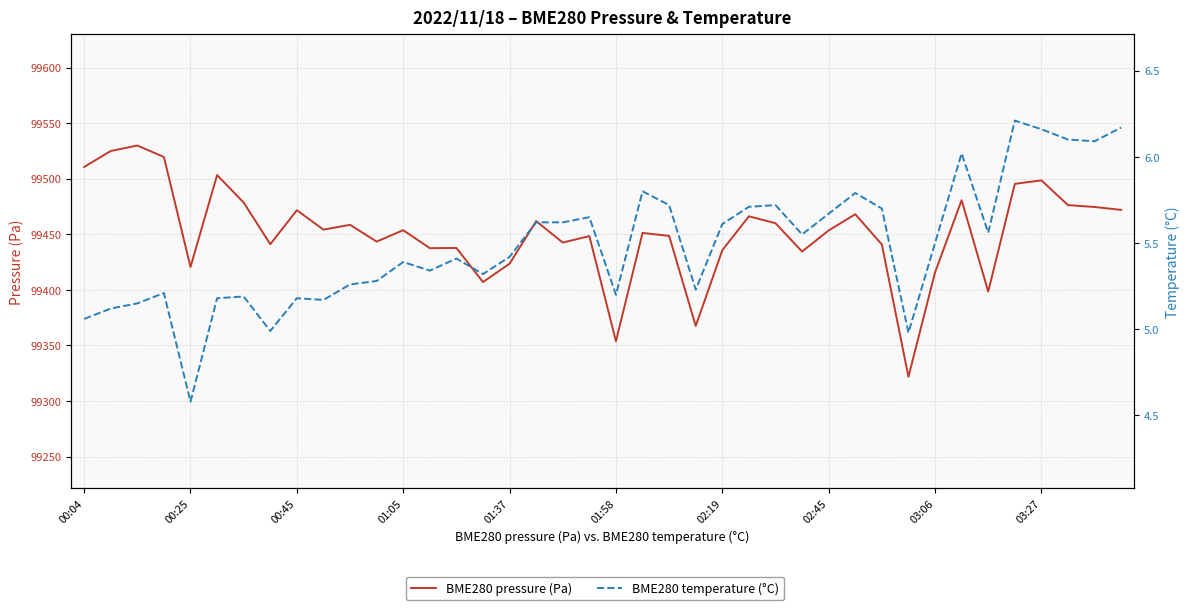

What is the value of the BME280 temperature (°C) point at the 39th from the left?

6.1